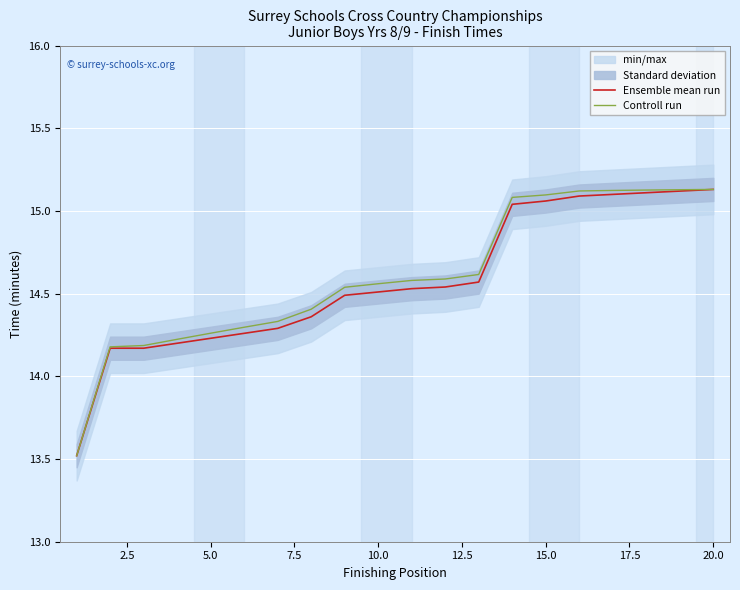

Rank the series by their maximum value, from lowest to highest.

Ensemble mean run, Controll run